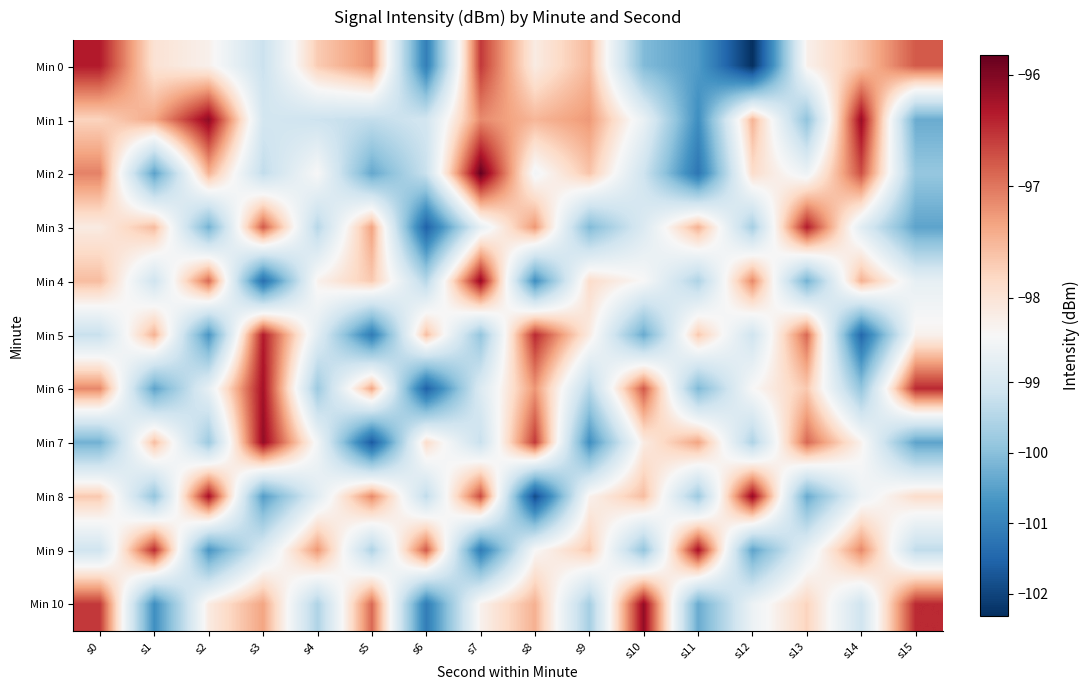

Reading right to left, transcribe all the data shown in this chart.

Min 0: s15=-96.8	s14=-97.6	s13=-98.2	s12=-102.3	s11=-100.6	s10=-100.1	s9=-97.5	s8=-98.1	s7=-96.6	s6=-101.1	s5=-97.2	s4=-97.7	s3=-99.2	s2=-98.2	s1=-98.0	s0=-96.3
Min 1: s15=-100.3	s14=-96.2	s13=-99.9	s12=-97.5	s11=-100.8	s10=-98.6	s9=-97.2	s8=-97.5	s7=-97.1	s6=-99.1	s5=-99.3	s4=-99.2	s3=-99.0	s2=-96.1	s1=-97.4	s0=-97.8
Min 2: s15=-99.9	s14=-96.7	s13=-98.5	s12=-97.9	s11=-101.2	s10=-99.2	s9=-97.6	s8=-98.5	s7=-95.8	s6=-99.2	s5=-100.4	s4=-98.3	s3=-99.3	s2=-97.5	s1=-100.5	s0=-97.1
Min 3: s15=-100.5	s14=-98.8	s13=-96.3	s12=-99.7	s11=-97.5	s10=-98.9	s9=-100.1	s8=-97.2	s7=-98.7	s6=-101.6	s5=-97.3	s4=-99.5	s3=-96.8	s2=-100.2	s1=-97.5	s0=-98.1
Min 4: s15=-98.7	s14=-97.5	s13=-100.2	s12=-97.1	s11=-99.6	s10=-98.3	s9=-97.9	s8=-100.8	s7=-96.1	s6=-99.5	s5=-97.7	s4=-98.2	s3=-101.3	s2=-96.9	s1=-99.1	s0=-97.6
Min 5: s15=-98.2	s14=-101.5	s13=-96.9	s12=-99.1	s11=-97.7	s10=-100.3	s9=-98.1	s8=-96.5	s7=-99.9	s6=-97.6	s5=-101.1	s4=-98.8	s3=-96.3	s2=-100.7	s1=-97.5	s0=-99.2
Min 6: s15=-96.5	s14=-99.9	s13=-97.7	s12=-98.3	s11=-100.1	s10=-96.8	s9=-99.5	s8=-97.2	s7=-98.9	s6=-101.6	s5=-97.3	s4=-99.8	s3=-96.2	s2=-98.7	s1=-100.5	s0=-97.1
Min 7: s15=-100.5	s14=-98.2	s13=-96.9	s12=-99.6	s11=-97.3	s10=-98.1	s9=-100.8	s8=-96.6	s7=-99.2	s6=-97.9	s5=-101.7	s4=-98.5	s3=-96.1	s2=-99.8	s1=-97.6	s0=-100.2
Min 8: s15=-97.9	s14=-98.6	s13=-100.3	s12=-96.1	s11=-99.8	s10=-97.6	s9=-98.2	s8=-101.9	s7=-96.7	s6=-99.3	s5=-97.1	s4=-98.8	s3=-100.6	s2=-96.2	s1=-99.9	s0=-97.7
Min 9: s15=-99.3	s14=-97.1	s13=-98.7	s12=-100.5	s11=-96.2	s10=-99.9	s9=-97.7	s8=-98.3	s7=-101.1	s6=-96.8	s5=-99.6	s4=-97.2	s3=-98.9	s2=-100.7	s1=-96.5	s0=-99.1
Min 10: s15=-96.5	s14=-99.1	s13=-97.8	s12=-98.6	s11=-100.3	s10=-96.1	s9=-99.7	s8=-97.5	s7=-98.2	s6=-101.1	s5=-96.9	s4=-99.6	s3=-97.3	s2=-98.1	s1=-100.8	s0=-96.6